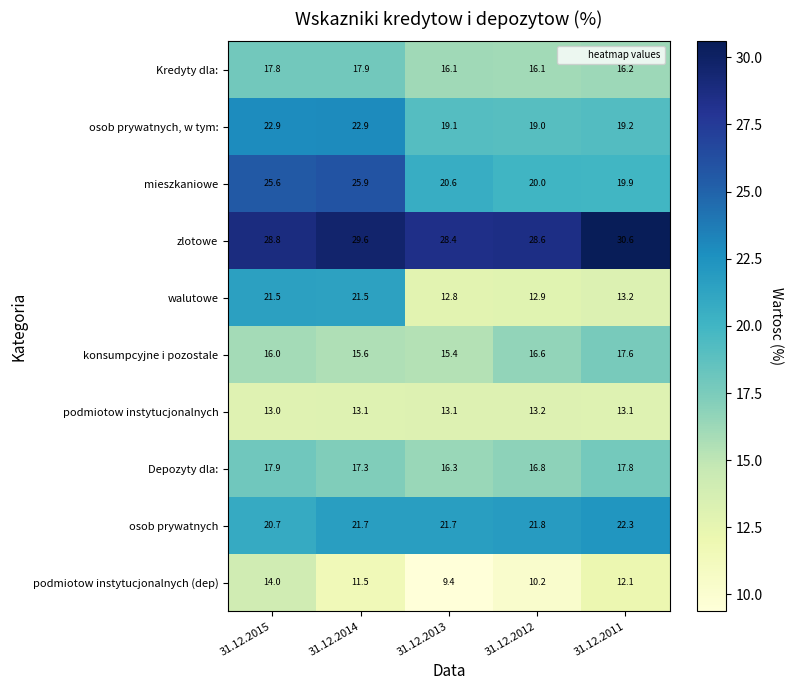

At 31.12.2013, list the series in order from largest to smallest.

zlotowe, osob prywatnych, mieszkaniowe, osob prywatnych, w tym:, Depozyty dla:, Kredyty dla:, konsumpcyjne i pozostale, podmiotow instytucjonalnych, walutowe, podmiotow instytucjonalnych (dep)